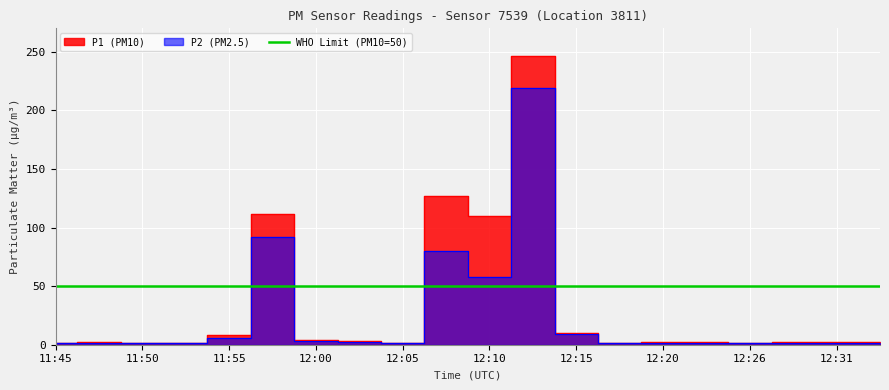

How many interior local peaks does the P2 series have?

6